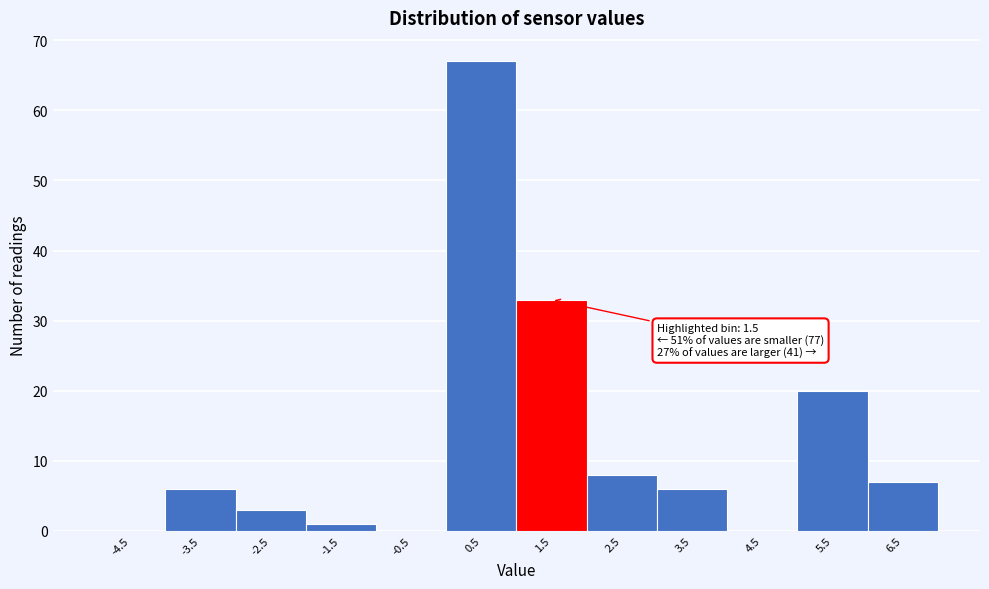

Which range on the x-axis has the tallest bar?

0 to 1